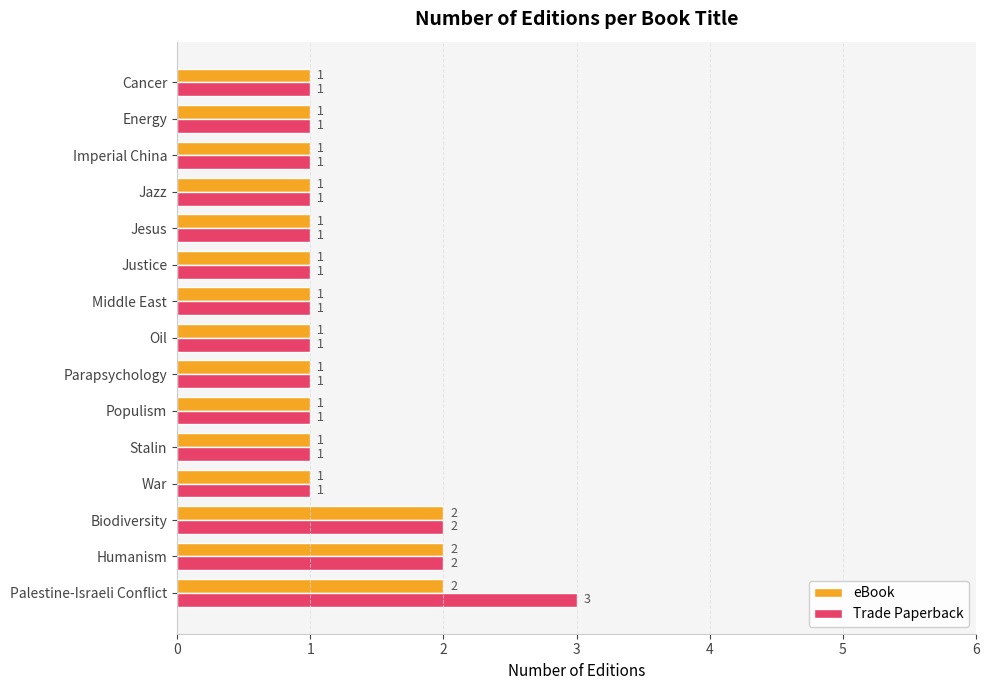

What is the maximum value shown in the chart?

3